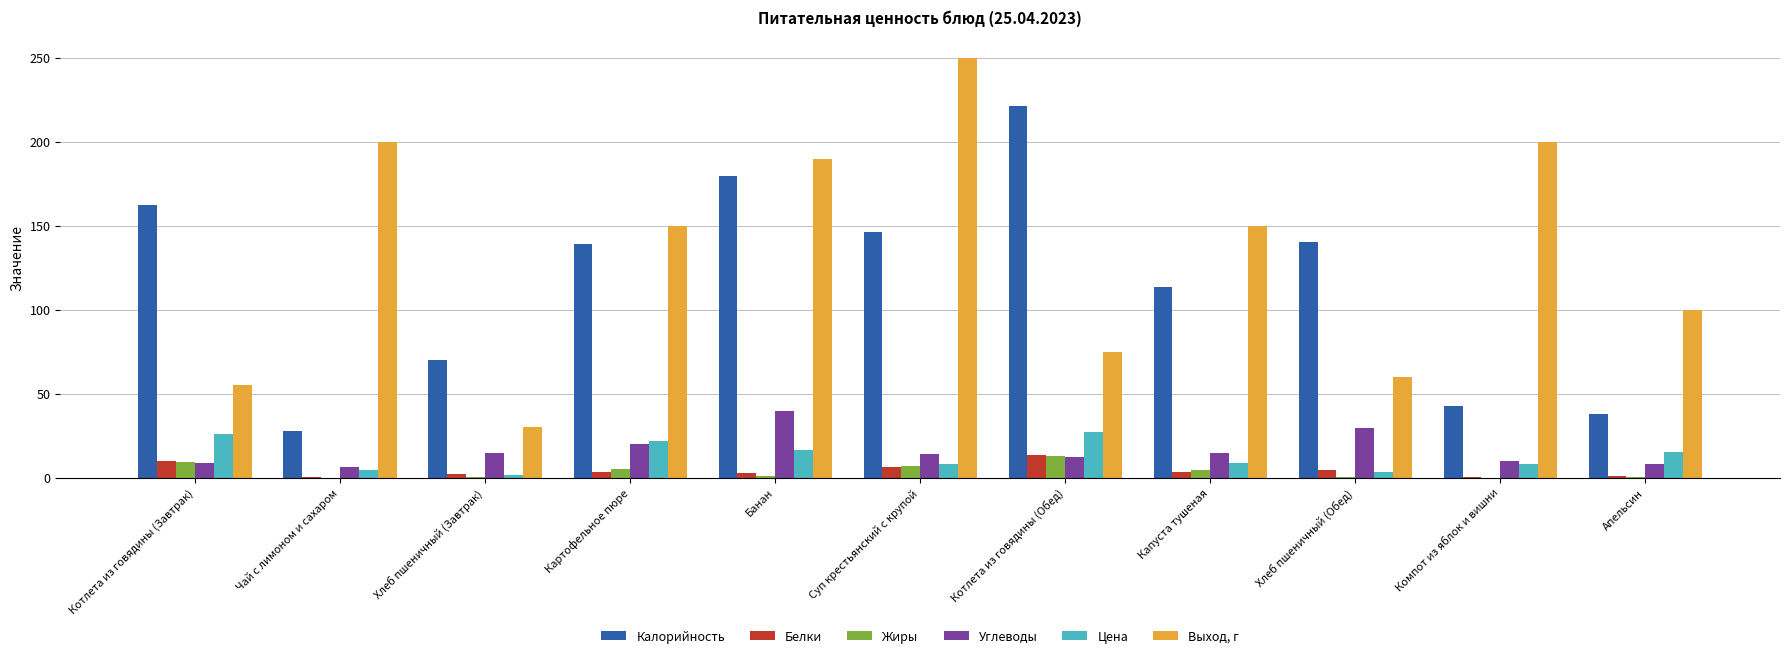

True or false: Белки has a value of 13.7 at Котлета из говядины (Обед).

True